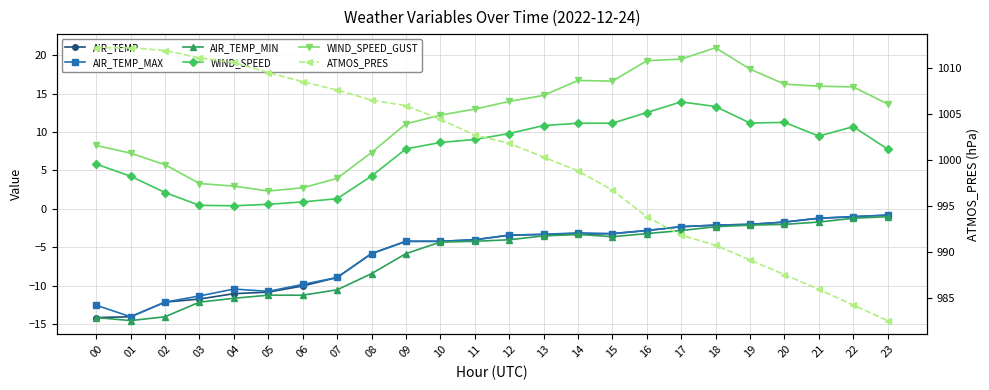

What is the sum of all WIND_SPEED values?

178.8